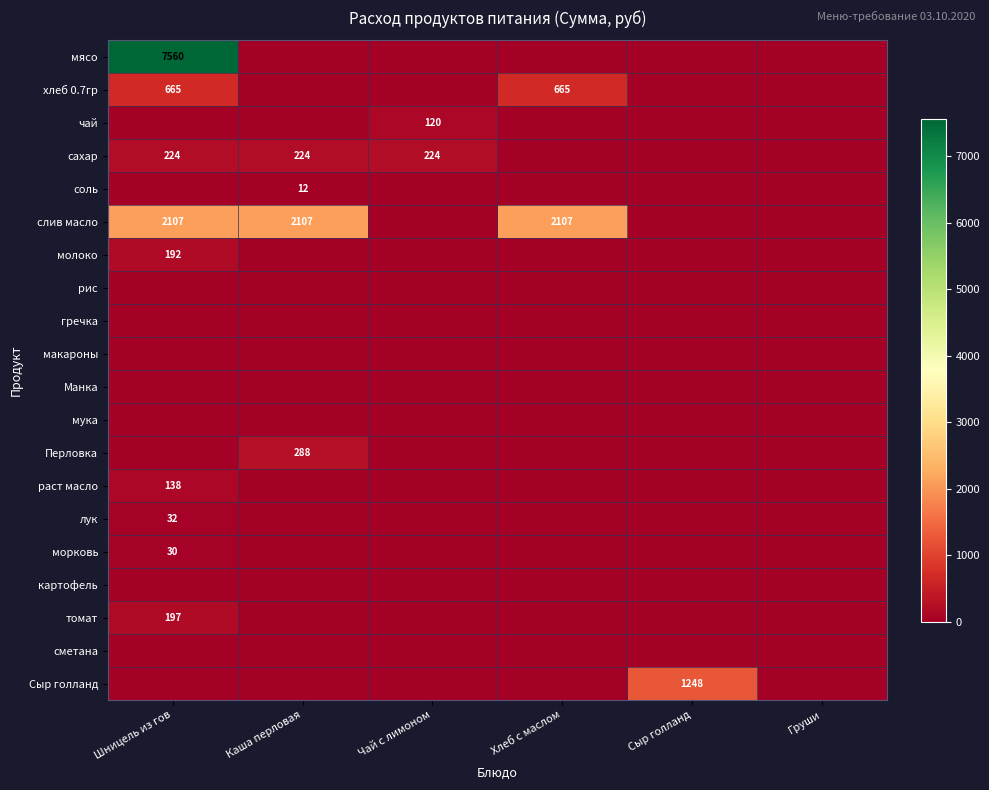

Is it true that мясо equals 3201 at Шницель из гов?

False